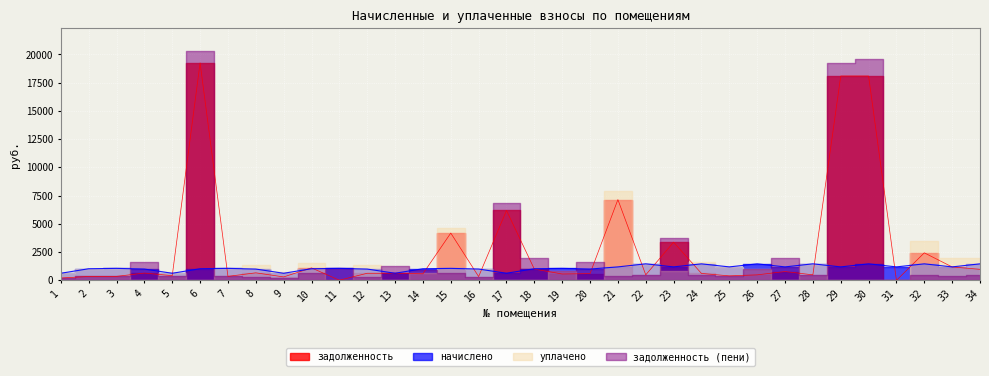

The value of задолженность at 11 is 14.8. True or false?

True